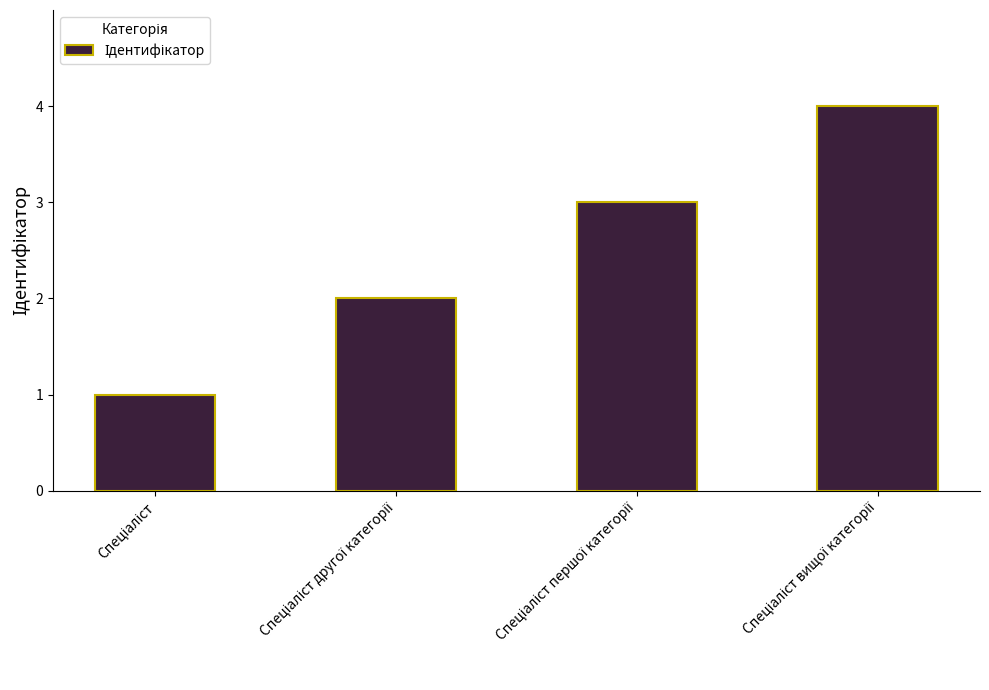

What is the greatest value displayed?

4